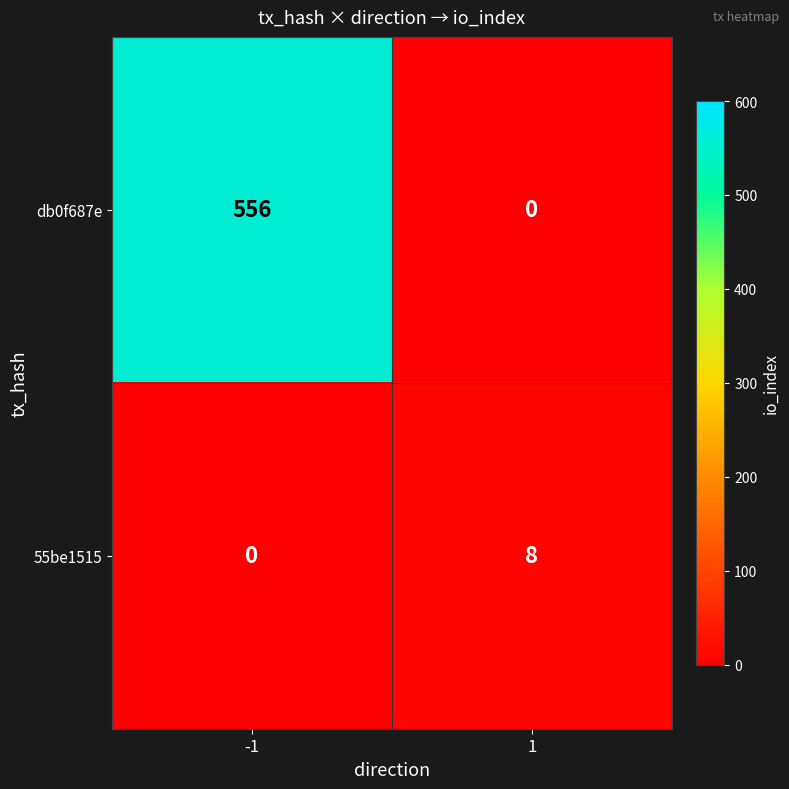

Reading left to right, list all the values displayed in this chart.

db0f687e: -1=556	1=0
55be1515: -1=0	1=8